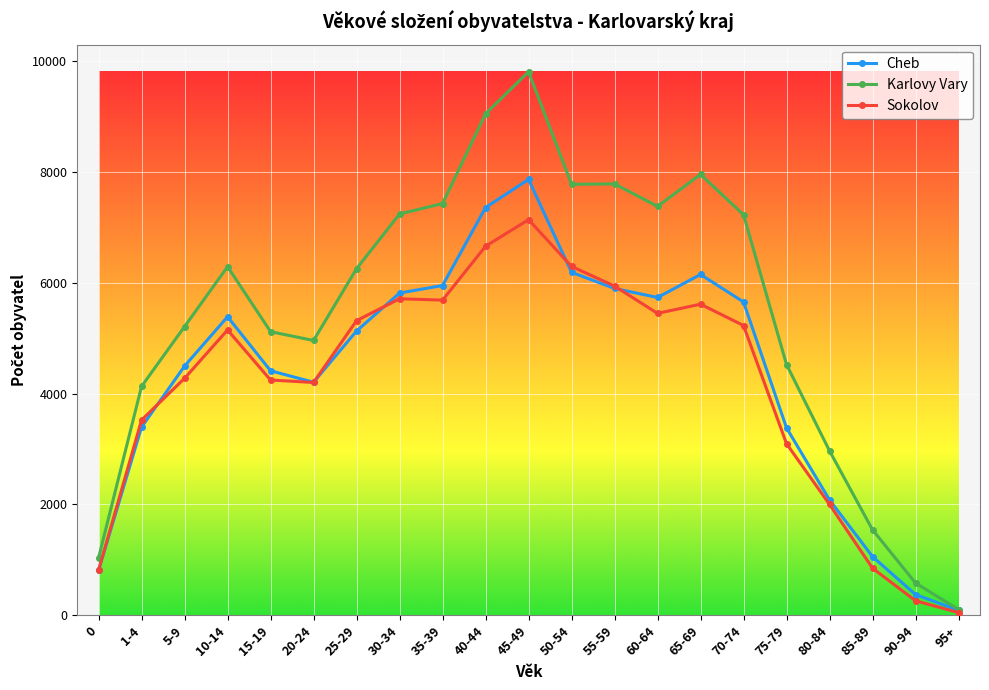

What is the highest value of the Sokolov series?

7139